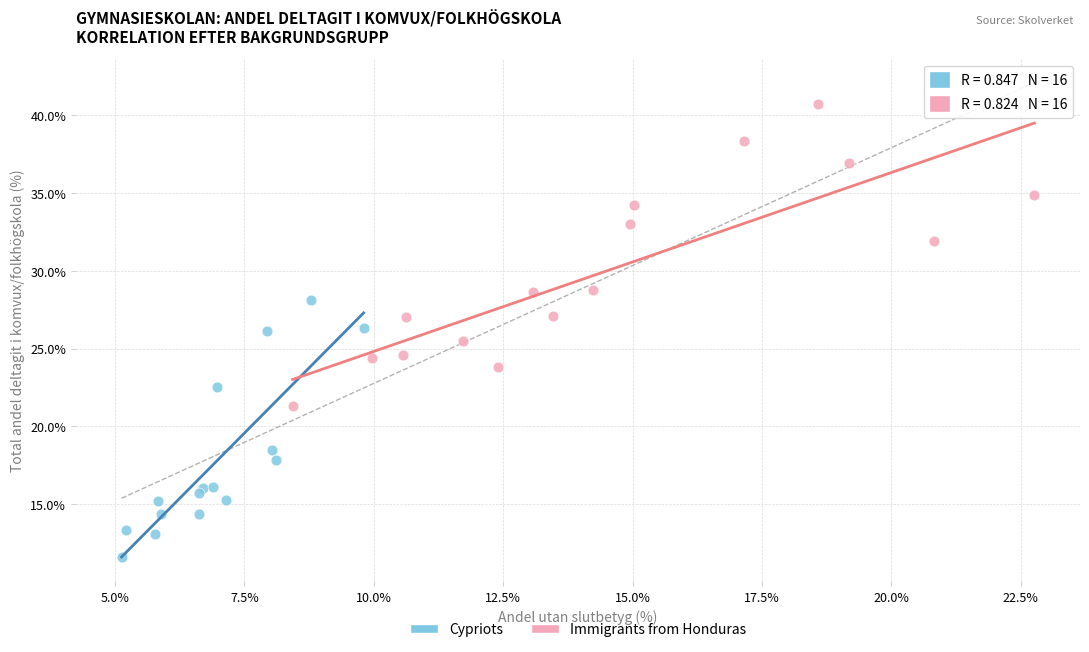

Which series has the widest spread of Y values?

Immigrants from Honduras